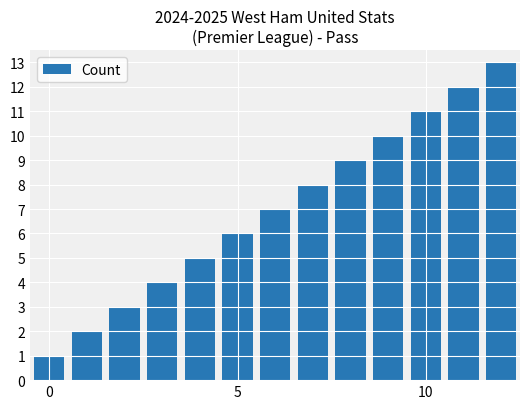

What is the sum of all values?

91